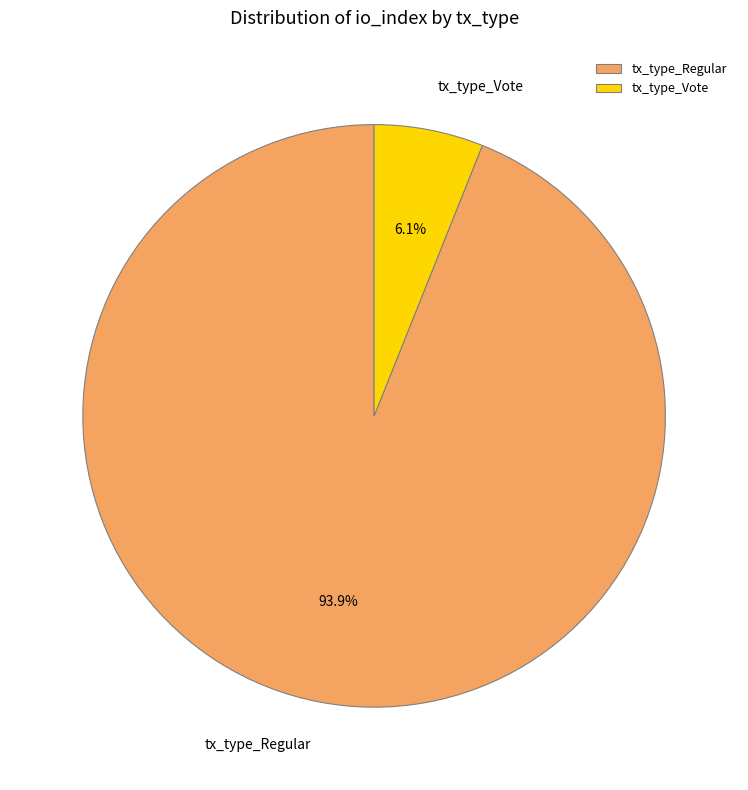

Is it true that tx_type_Vote is 6% of the pie?

True